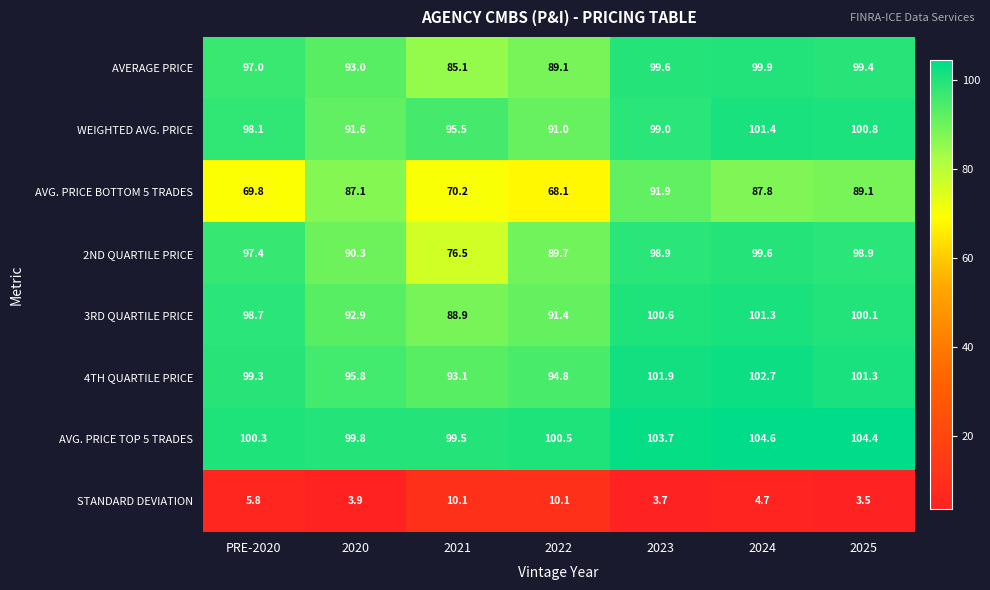

At which category is the sum across all series the highest?

2024